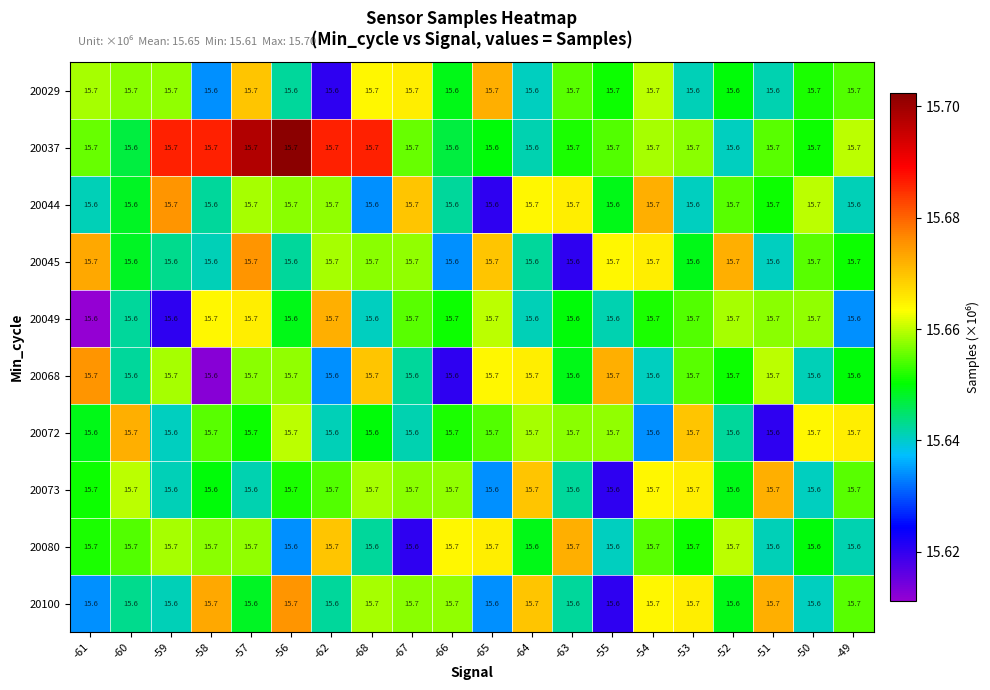

How many 20072 values are between 15 and 16?

20